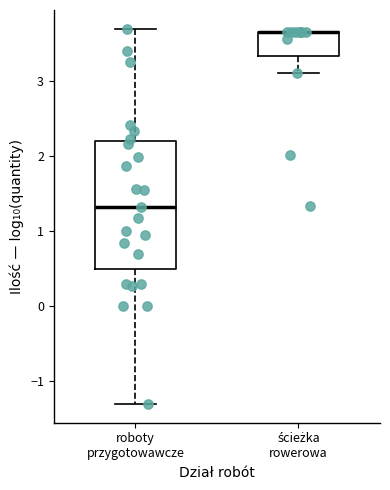

Reading left to right, transcribe this box plot: for each box, give where its median line is, the range the box spans, and where its two whiskers end, as read against the y-axis. The values are not printed on the chart, so give them approximately, as read against the axis.

roboty przygotowawcze: median 1.3, box 0.5 to 2.2, whiskers -1.3 to 3.7
ścieżka rowerowa: median 3.6 (drawn on the box's upper edge), box 3.3 to 3.6, whiskers 3.1 to 3.6